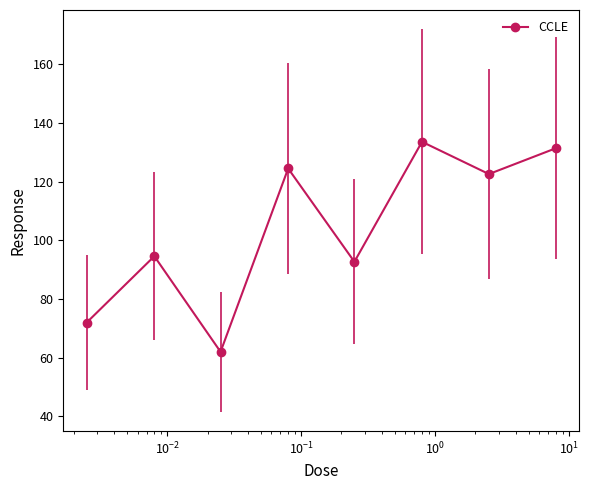

What is the value of the 4th point from the left?

124.5